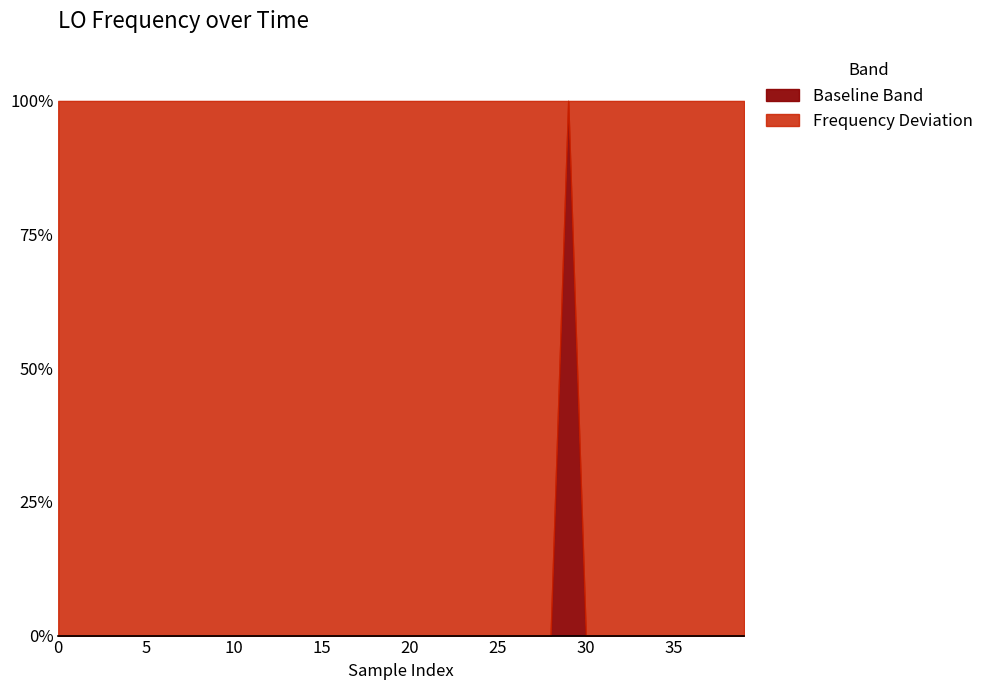

How many values are below 286047000?

12